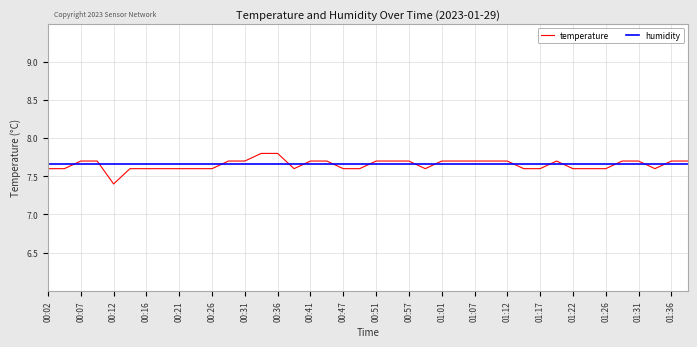

What is the sum of all values?

306.1